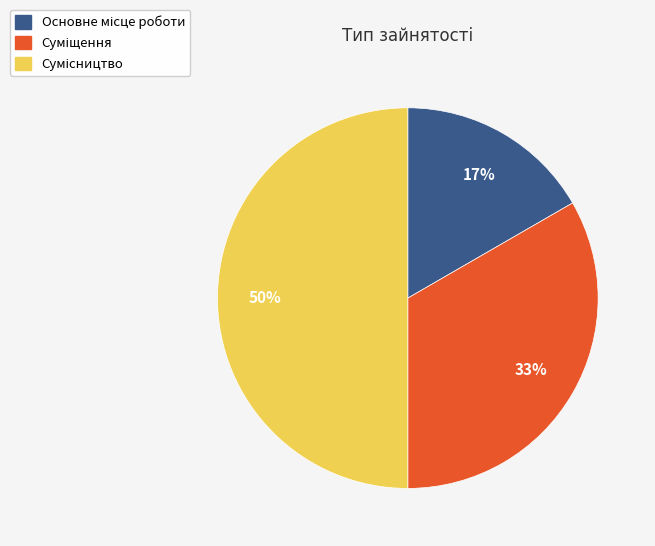

To the nearest percent, what is the difference between the largest and smallest slice percentages?

33%